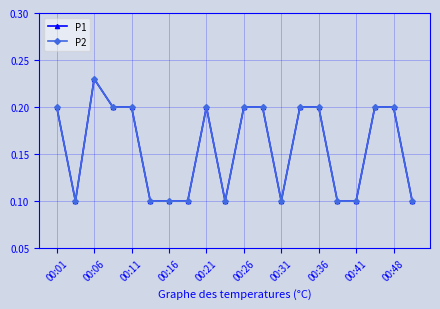

What is the smallest value displayed?

0.1